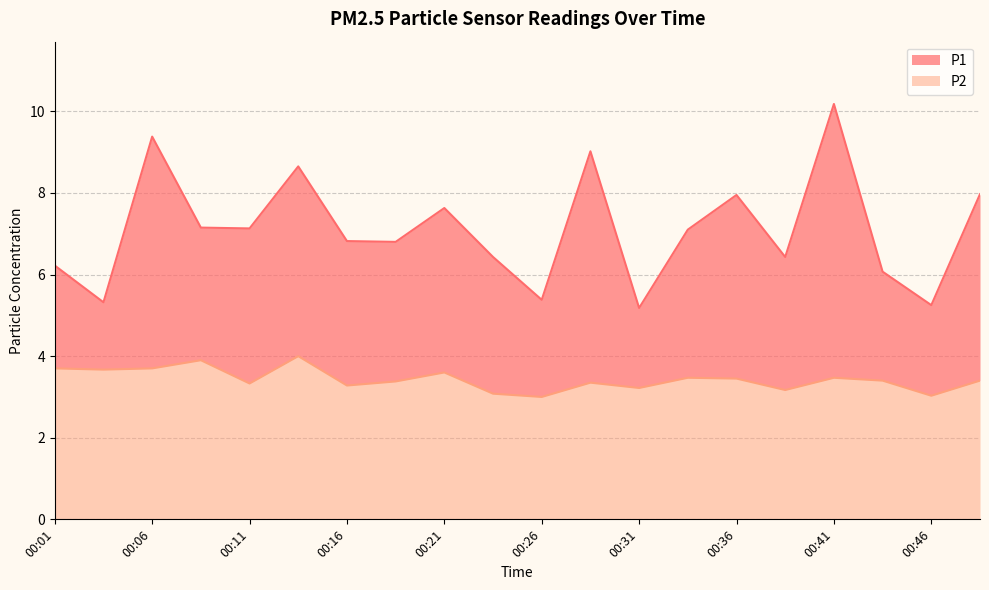

Where does the P1 series first go above 7?

00:06